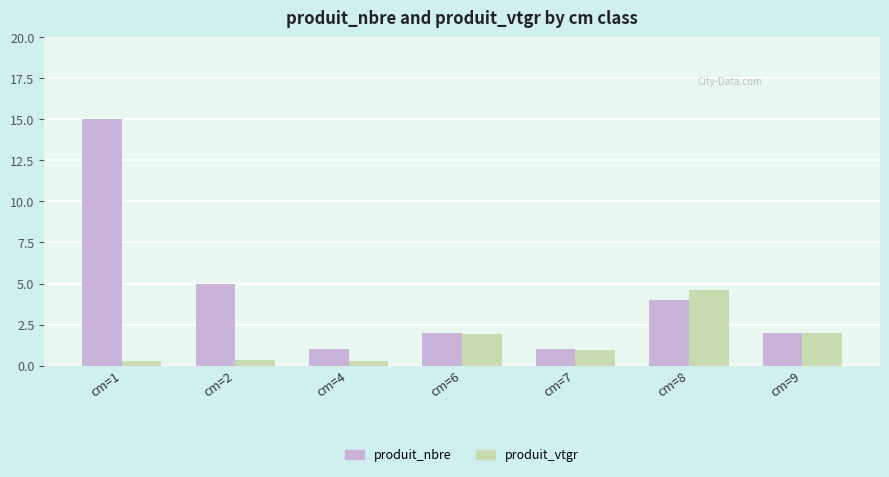

What is the highest value of the produit_nbre series?

15.0